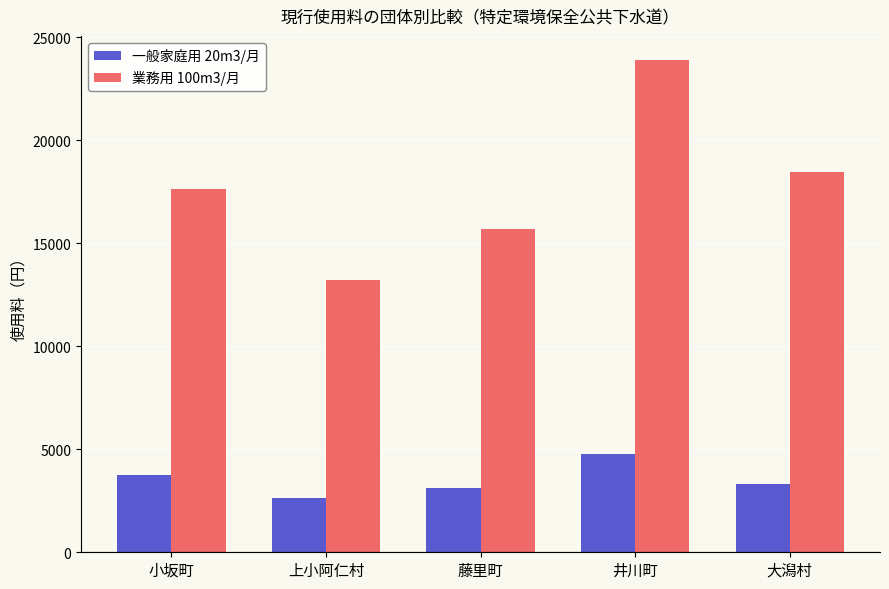

Reading right to left, list all the values displayed in this chart.

一般家庭用 20m3/月: 大潟村=3300	井川町=4779	藤里町=3140	上小阿仁村=2640	小坂町=3774
業務用 100m3/月: 大潟村=18480	井川町=23875	藤里町=15700	上小阿仁村=13200	小坂町=17617